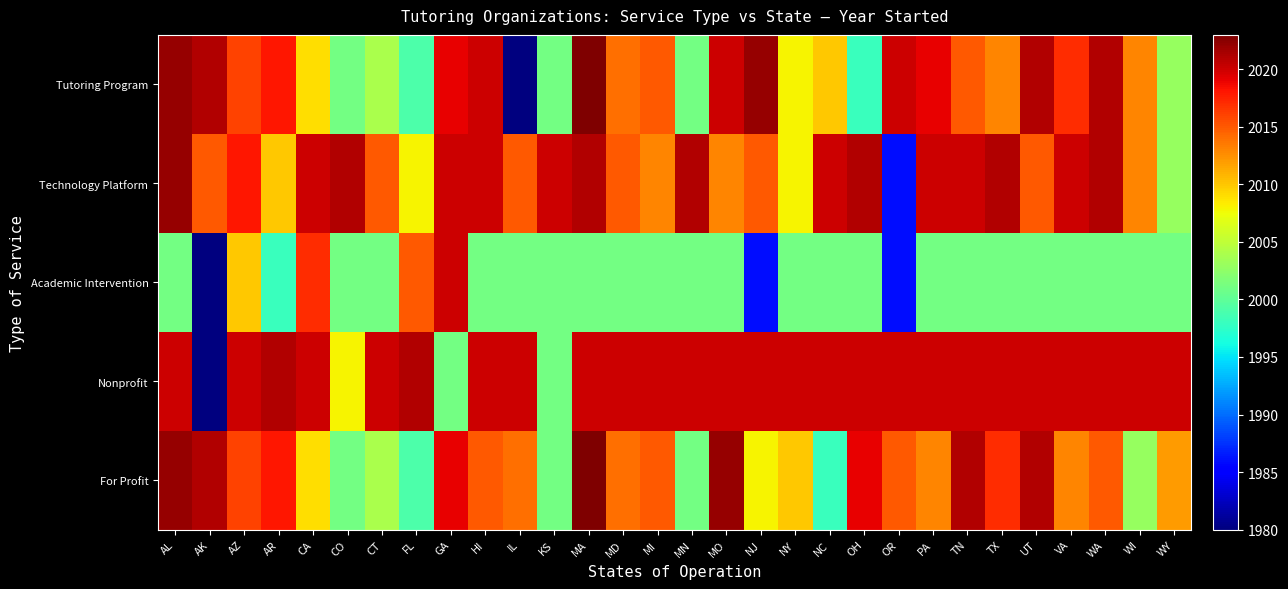

Reading left to right, transcribe all the data shown in this chart.

Tutoring Program: AL=2022	AK=2021	AZ=2016	AR=2018	CA=2009	CO=2001	CT=2004	FL=1999	GA=2019	HI=2020	IL=1980	KS=2001	MA=2023	MD=2014	MI=2015	MN=2001	MO=2020	NJ=2022	NY=2008	NC=2010	OH=1998	OR=2020	PA=2019	TN=2015	TX=2013	UT=2021	VA=2017	WA=2021	WI=2013	WY=2003
Technology Platform: AL=2022	AK=2015	AZ=2018	AR=2010	CA=2020	CO=2021	CT=2015	FL=2008	GA=2020	HI=2020	IL=2015	KS=2020	MA=2021	MD=2015	MI=2013	MN=2021	MO=2013	NJ=2015	NY=2008	NC=2020	OH=2021	OR=1986	PA=2020	TN=2020	TX=2021	UT=2015	VA=2020	WA=2021	WI=2013	WY=2003
Academic Intervention: AL=2001	AK=1980	AZ=2010	AR=1998	CA=2017	CO=2001	CT=2001	FL=2015	GA=2020	HI=2001	IL=2001	KS=2001	MA=2001	MD=2001	MI=2001	MN=2001	MO=2001	NJ=1986	NY=2001	NC=2001	OH=2001	OR=1986	PA=2001	TN=2001	TX=2001	UT=2001	VA=2001	WA=2001	WI=2001	WY=2001
Nonprofit: AL=2020	AK=1980	AZ=2020	AR=2021	CA=2020	CO=2008	CT=2020	FL=2021	GA=2001	HI=2020	IL=2020	KS=2001	MA=2020	MD=2020	MI=2020	MN=2020	MO=2020	NJ=2020	NY=2020	NC=2020	OH=2020	OR=2020	PA=2020	TN=2020	TX=2020	UT=2020	VA=2020	WA=2020	WI=2020	WY=2020
For Profit: AL=2022	AK=2021	AZ=2016	AR=2018	CA=2009	CO=2001	CT=2004	FL=1999	GA=2019	HI=2015	IL=2014	KS=2001	MA=2023	MD=2014	MI=2015	MN=2001	MO=2022	NJ=2008	NY=2010	NC=1998	OH=2019	OR=2015	PA=2013	TN=2021	TX=2017	UT=2021	VA=2013	WA=2015	WI=2003	WY=2012